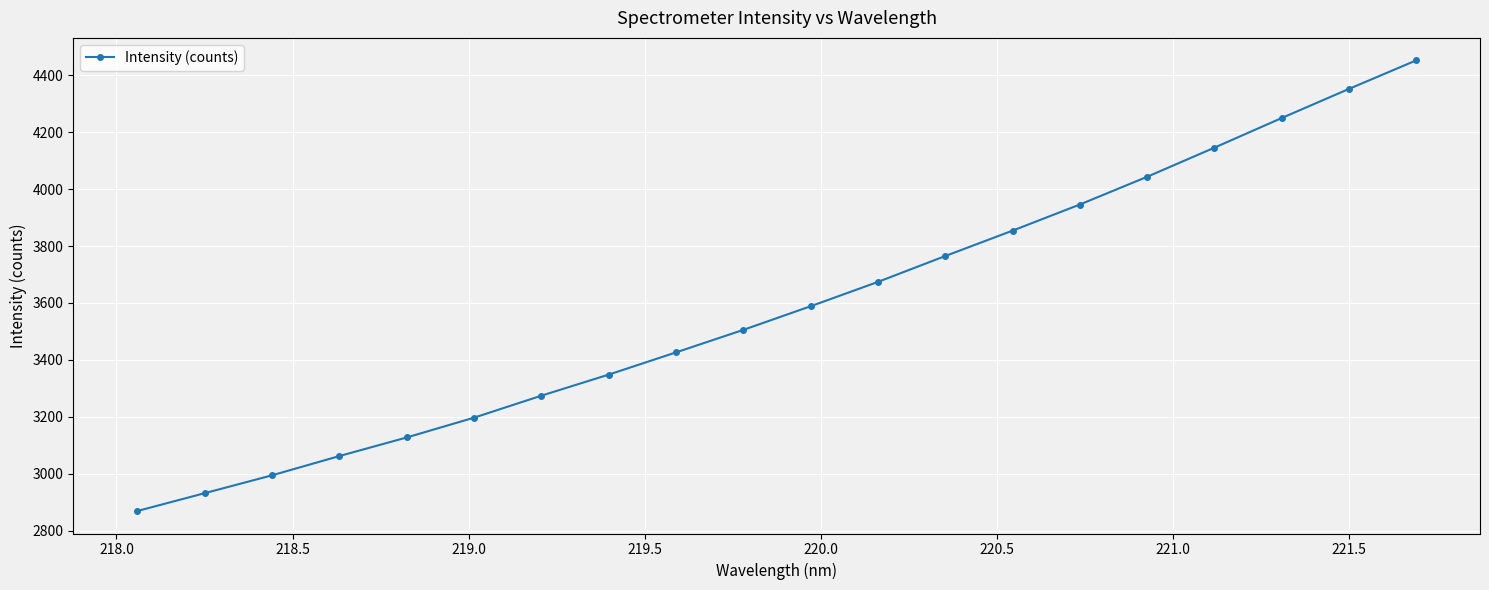

What is the difference between the maximum and minimum values?

1583.3